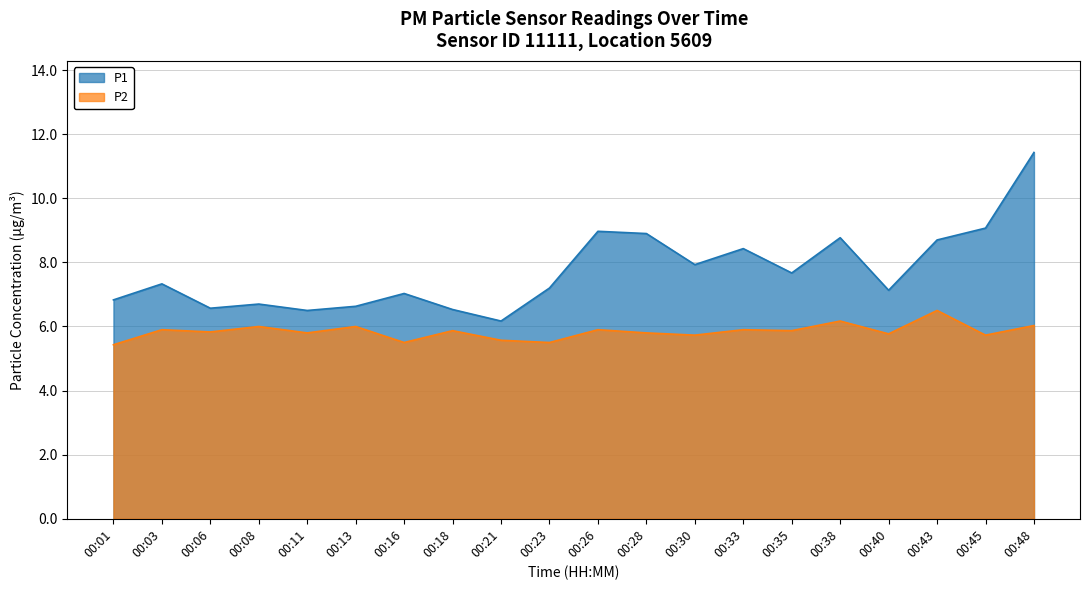

Which label corresponds to the largest value in the chart?

00:48